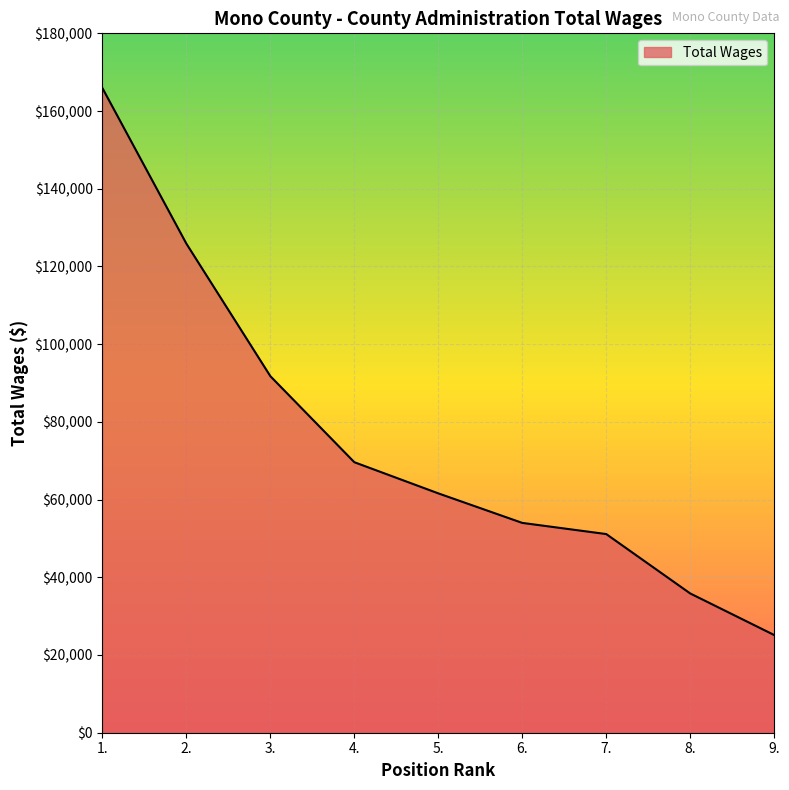

Is it true that the value at 7. is 51128?

True